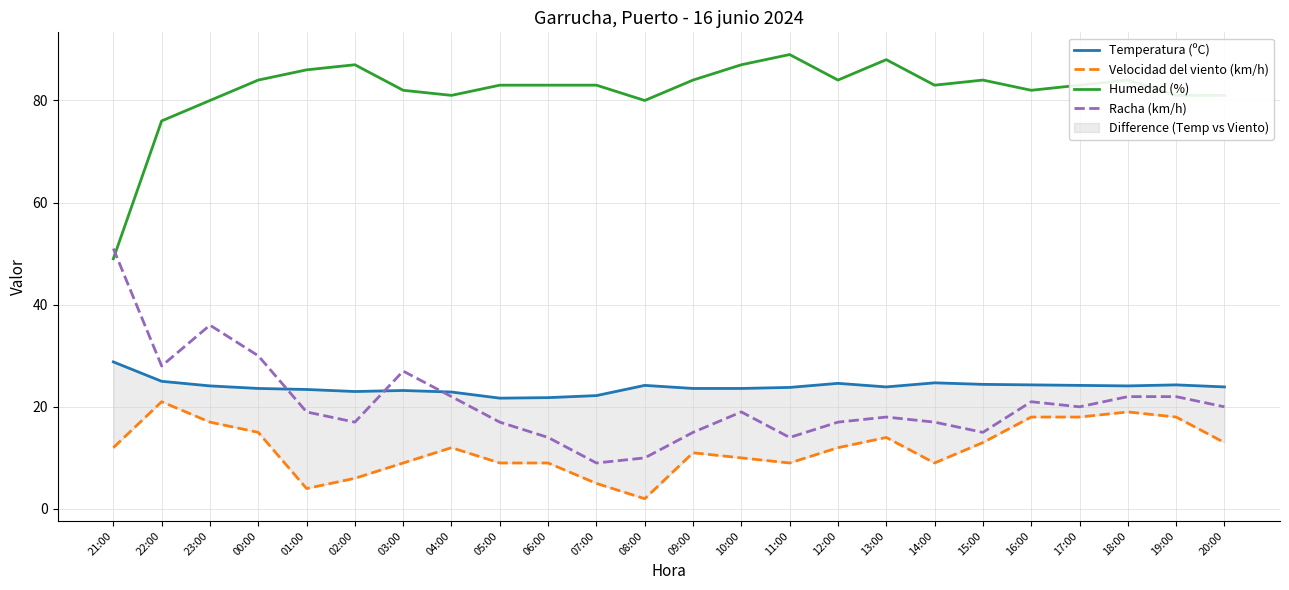

Which series has the largest total across all categories?

Humedad (%)